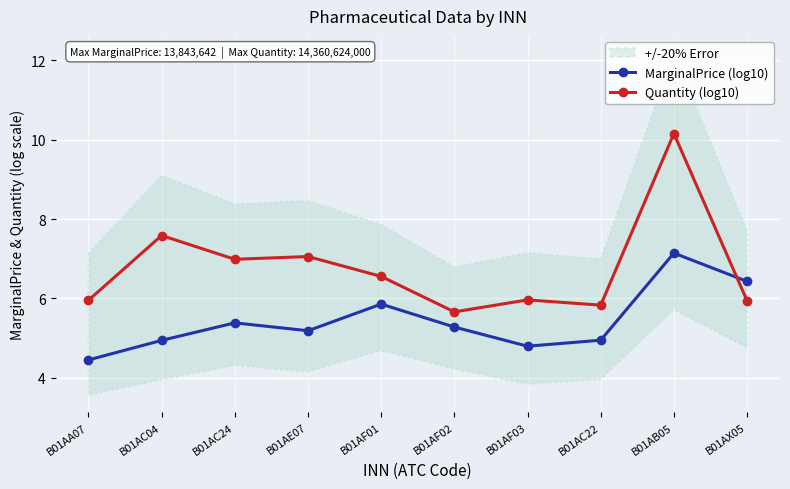

What is the value of the MarginalPrice (log10) point at the 1st from the left?

4.4